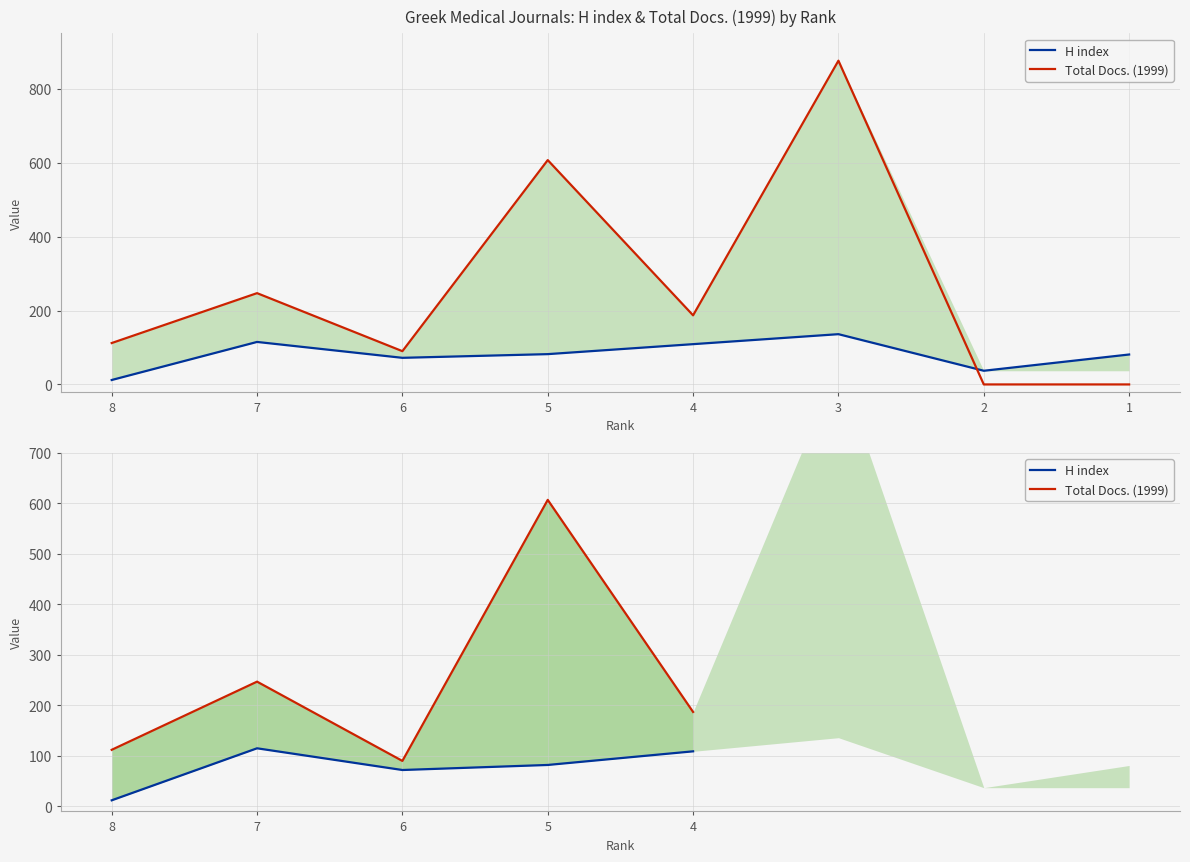

Which category has the highest value across all series?

5